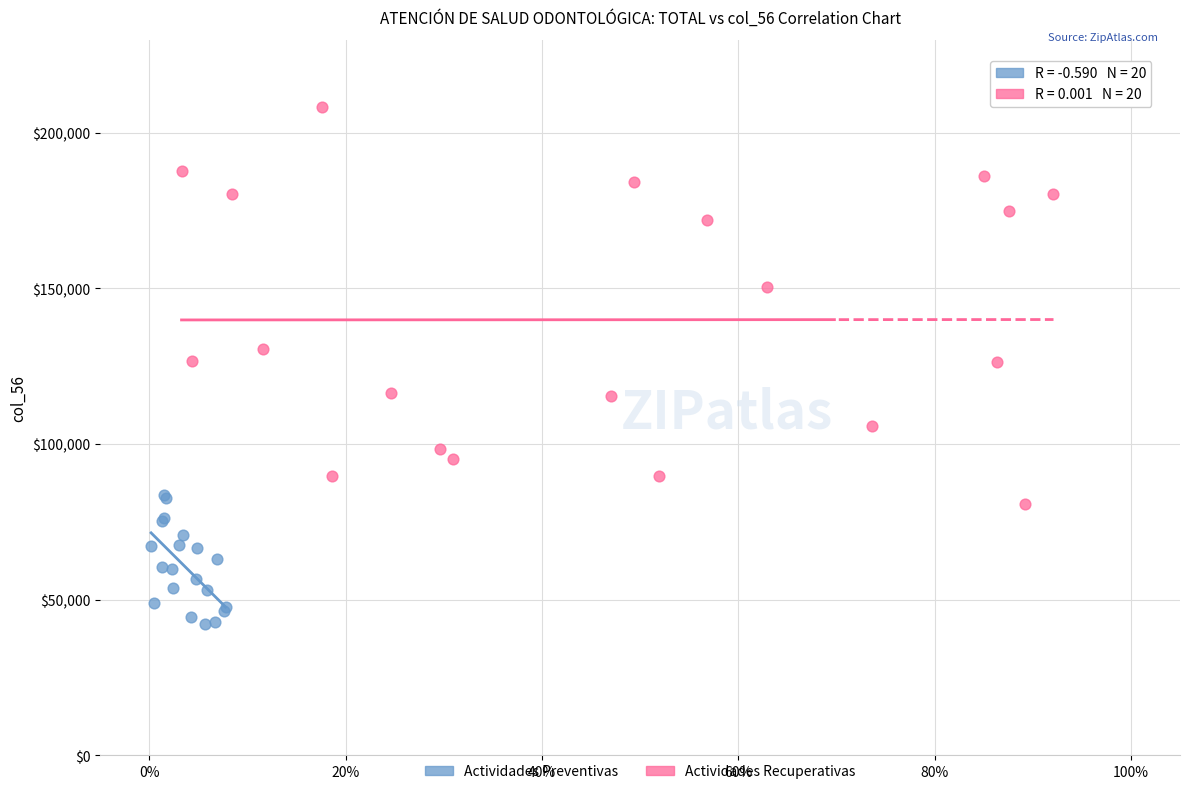

Which series contains the lowest Y value?

Actividades Preventivas